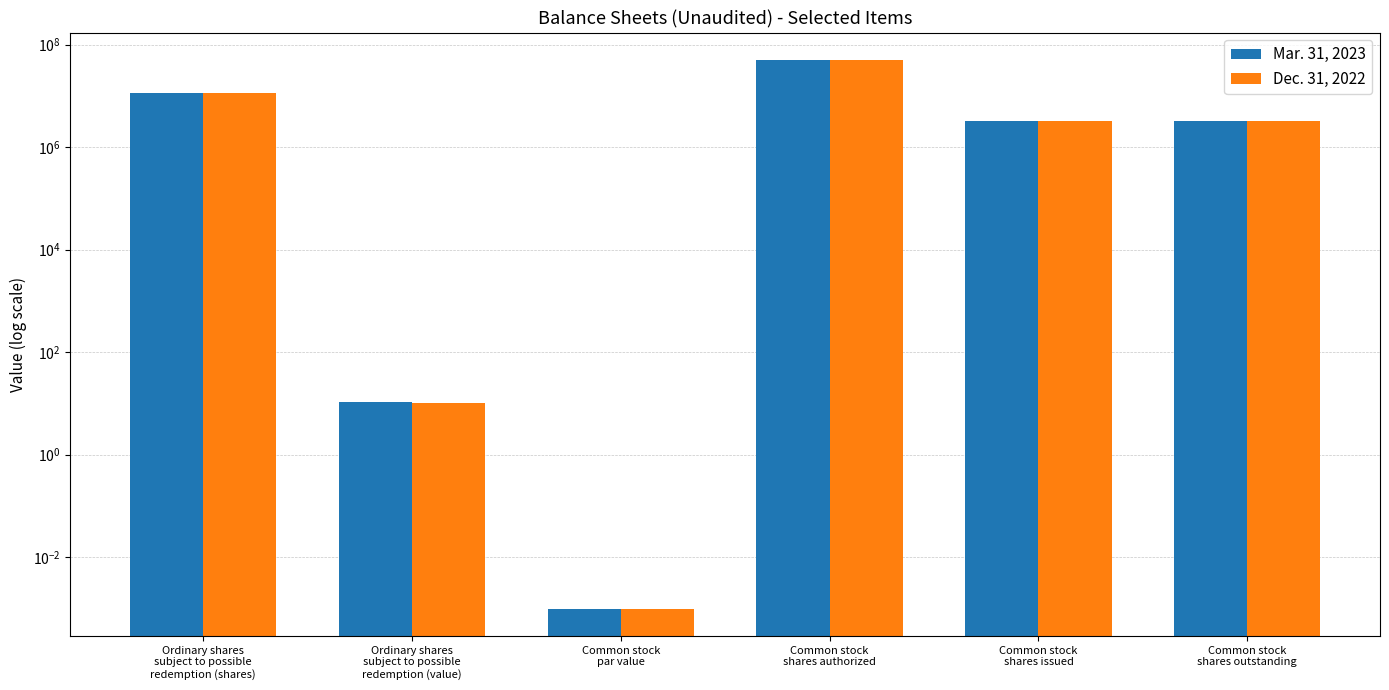

How many bars are there in total?

12